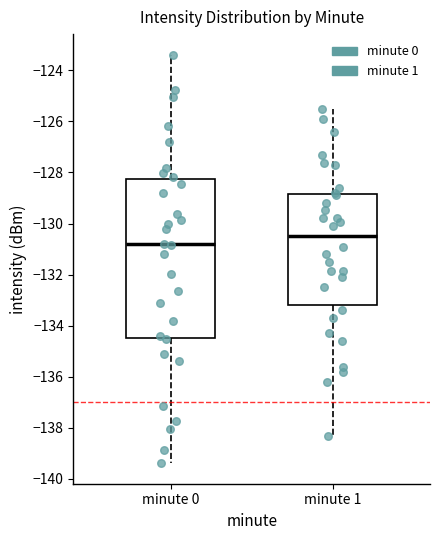

Where does the lower whisker of the box for minute 1 end on the y-axis? The values are not printed on the chart, so give them approximately, as read against the axis.

-138.4